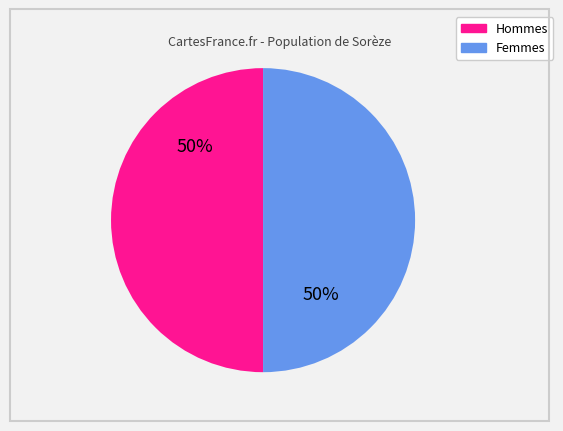

How many segments does this pie chart have?

2